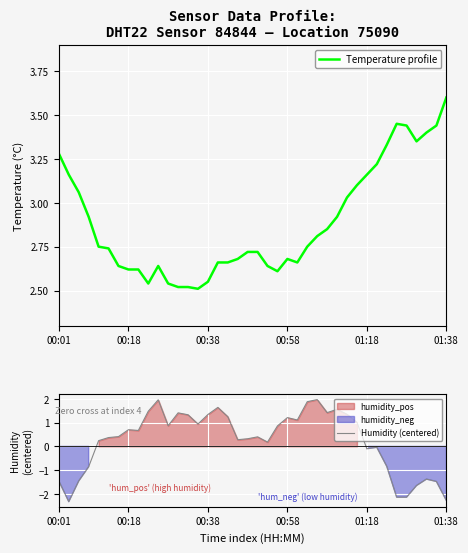

What is the difference between the highest and lowest values at 9?

1.1